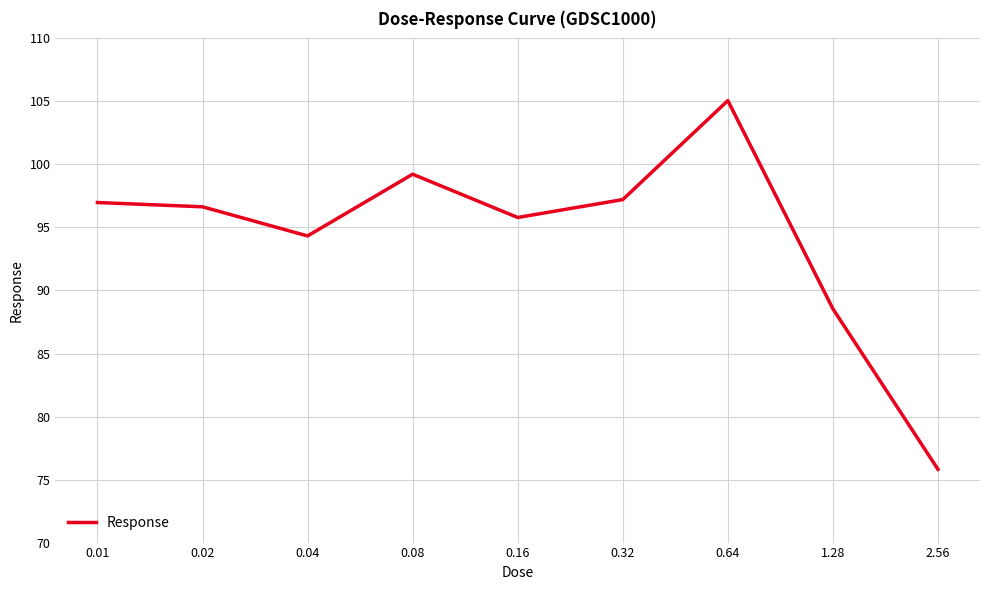

What is the minimum value shown in the chart?

75.8